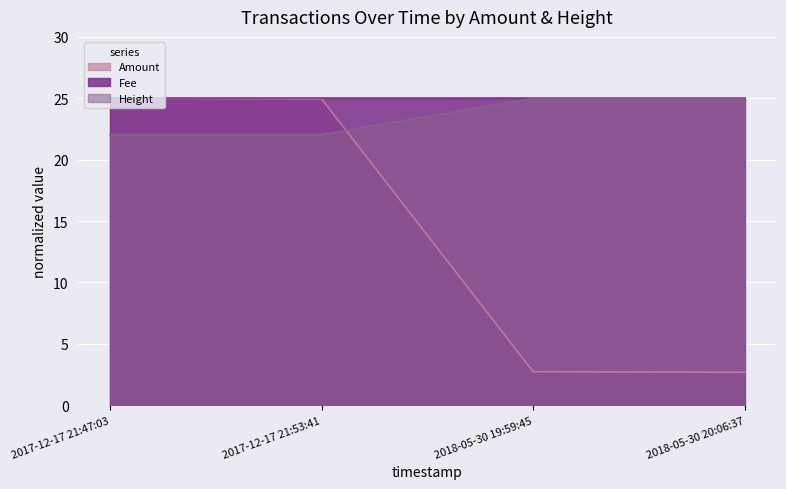

What is the smallest value displayed?

2.7